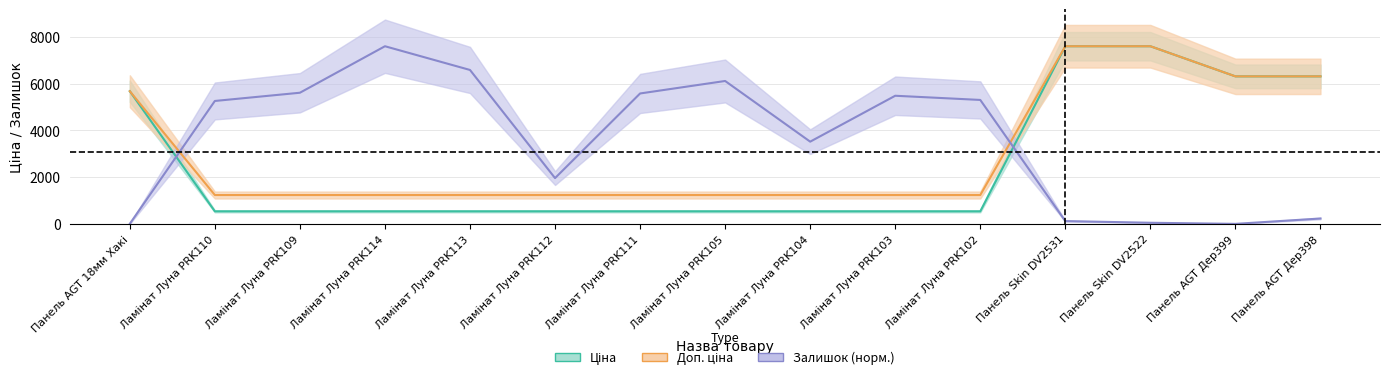

True or false: Доп. ціна has more than 2 points higher than both neighbors.

False